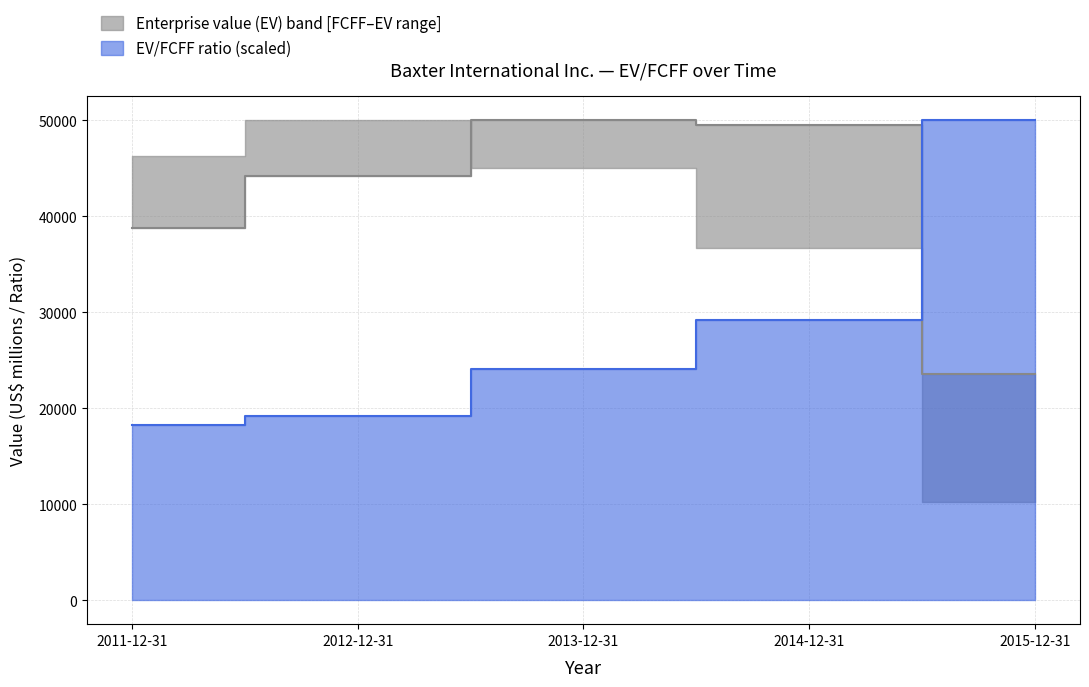

After their last crossing, which series has the higher values: Free cash flow to the firm (FCFF) or Enterprise value (EV)?

Free cash flow to the firm (FCFF)